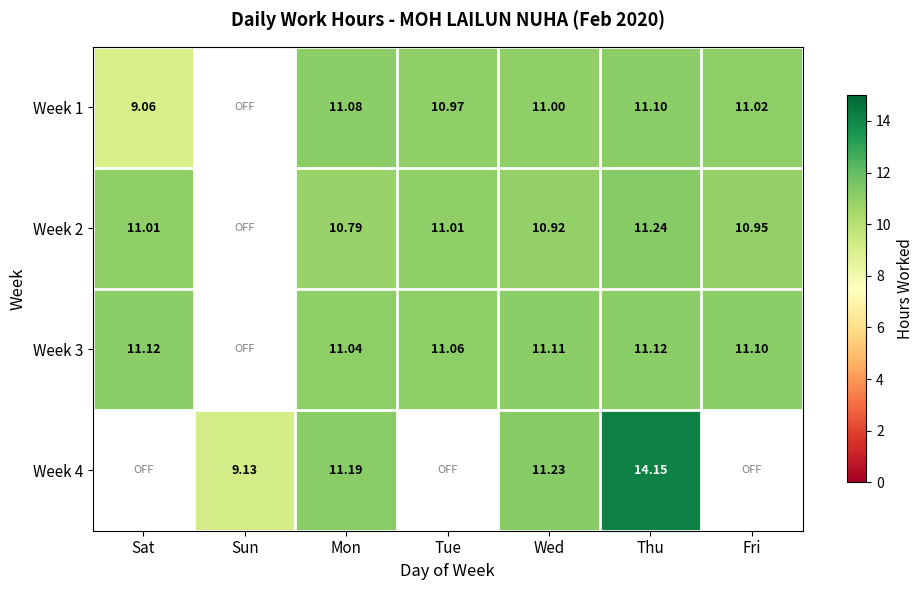

Is the value of Week 2 at Thu greater than the value of Week 1 at Sat?

Yes